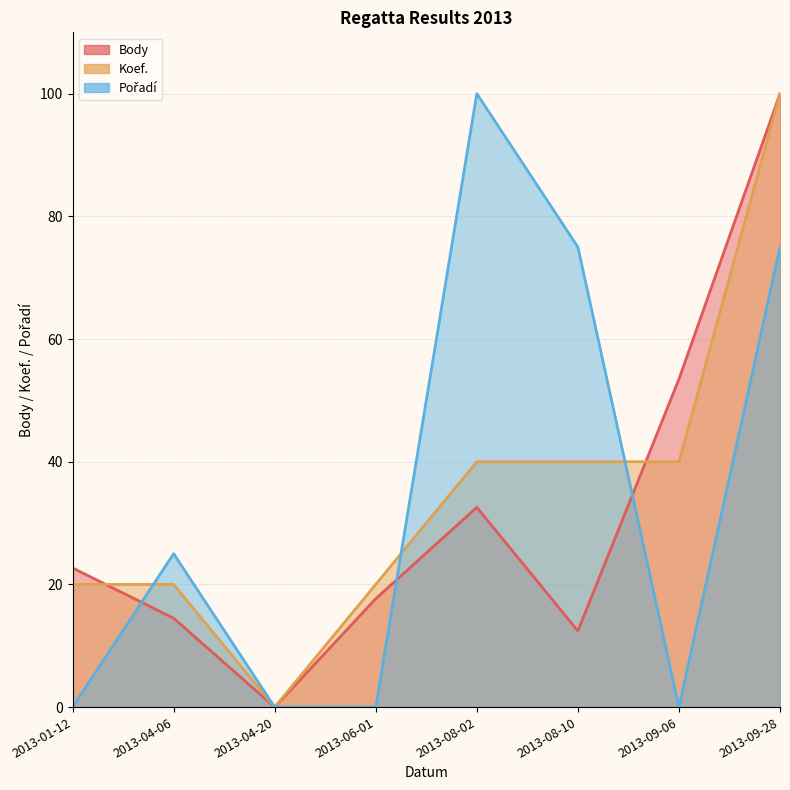

Reading left to right, what are all the values shown in this chart?

Body: 2013-01-12=22.7	2013-04-06=14.5	2013-04-20=0.0	2013-06-01=17.7	2013-08-02=32.6	2013-08-10=12.4	2013-09-06=53.5	2013-09-28=100.0
Koef.: 2013-01-12=20.0	2013-04-06=20.0	2013-04-20=0.0	2013-06-01=20.0	2013-08-02=40.0	2013-08-10=40.0	2013-09-06=40.0	2013-09-28=100.0
Pořadí: 2013-01-12=0.0	2013-04-06=25.0	2013-04-20=0.0	2013-06-01=0.0	2013-08-02=100.0	2013-08-10=75.0	2013-09-06=0.0	2013-09-28=75.0